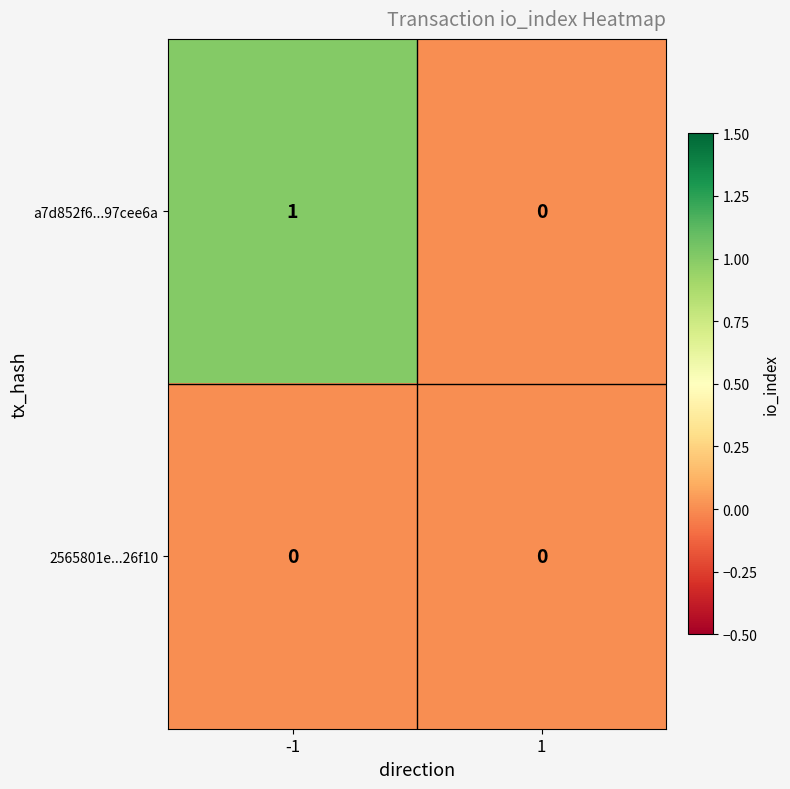

True or false: 2565801e...26f10 has a value of 0 at 1.

True